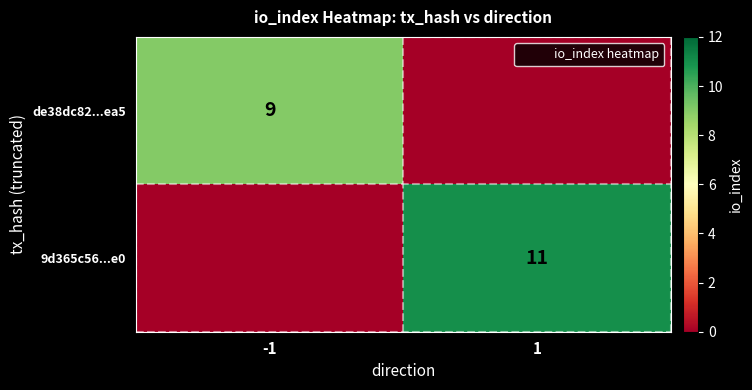

How many 9d365c56...e0 values are between 0 and 11?

2